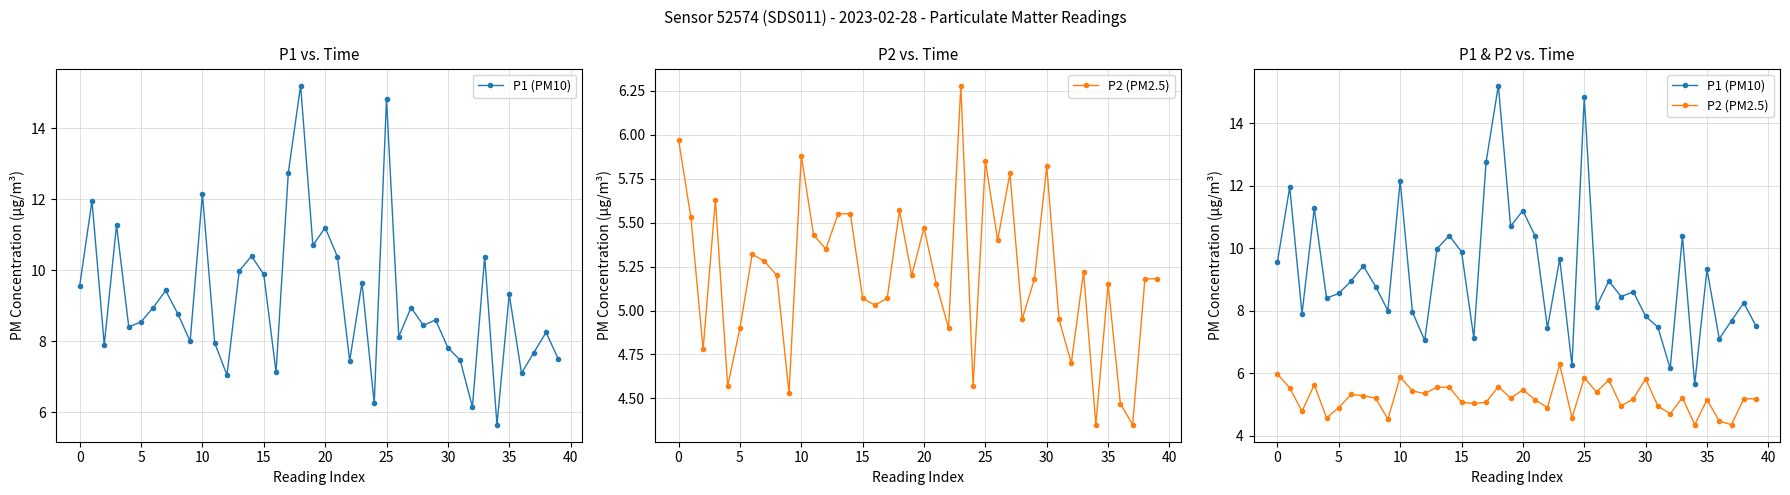

What is the maximum value for P2 (PM2.5)?

6.3